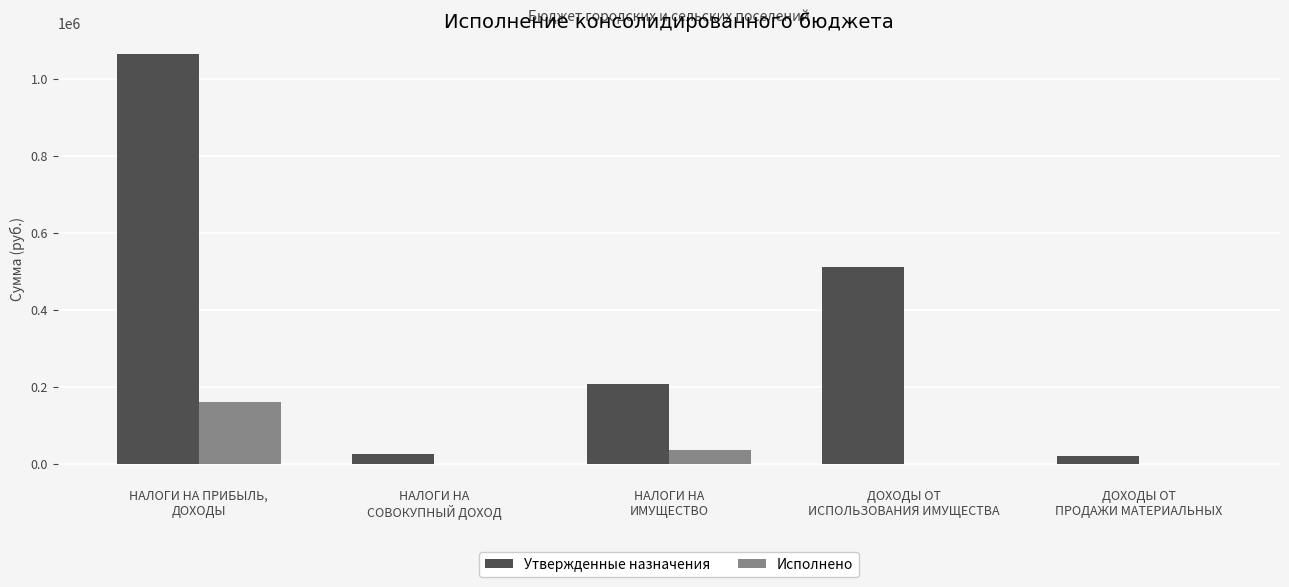

How many groups of bars are there?

5